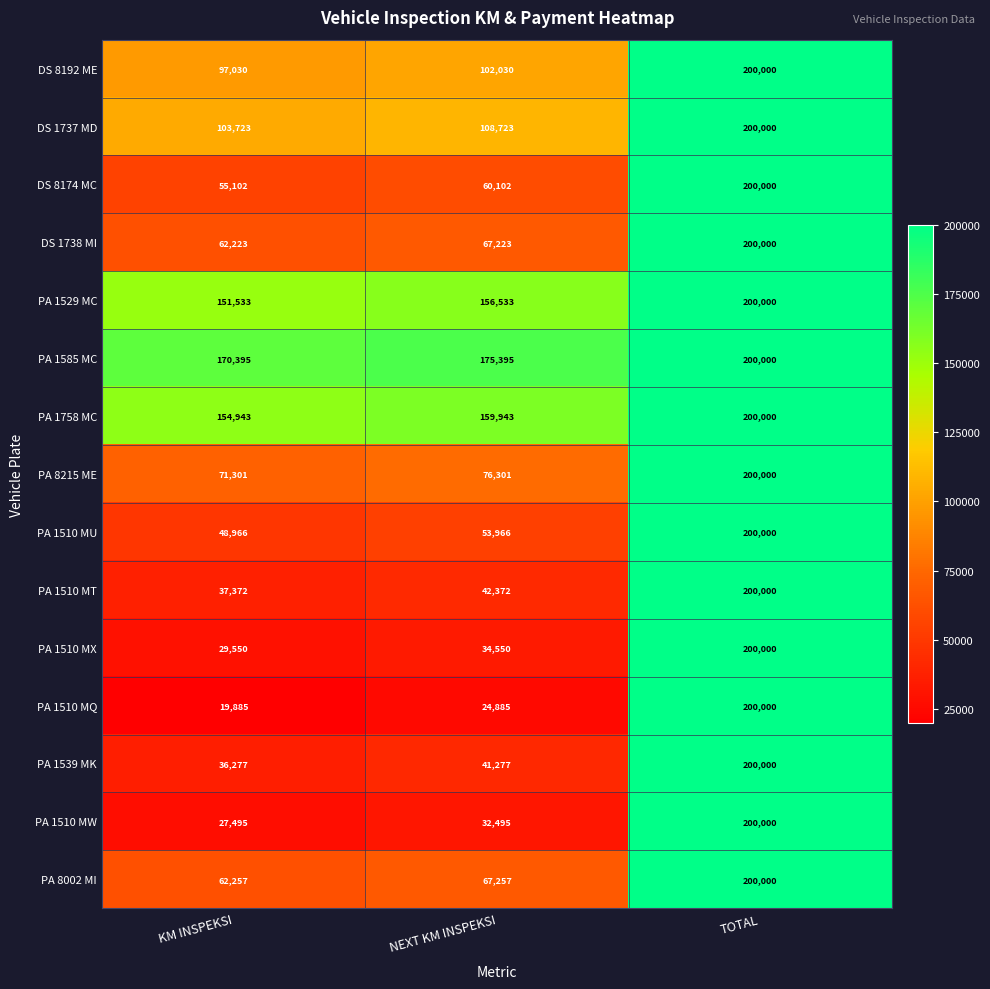

What is the minimum value shown in the chart?

19885